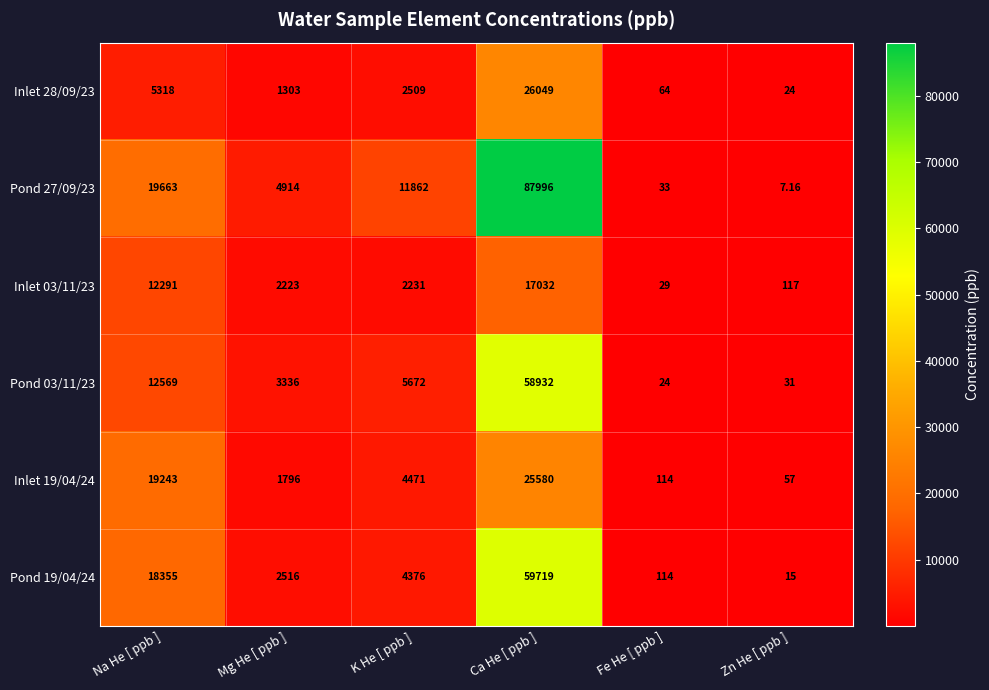

Rank the categories by Pond 27/09/23 value from lowest to highest.

Zn He [ ppb ], Fe He [ ppb ], Mg He [ ppb ], K He [ ppb ], Na He [ ppb ], Ca He [ ppb ]